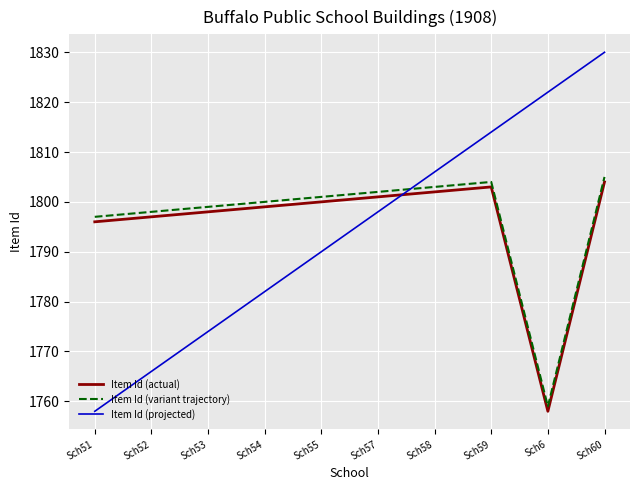

How many lines are shown in the chart?

3